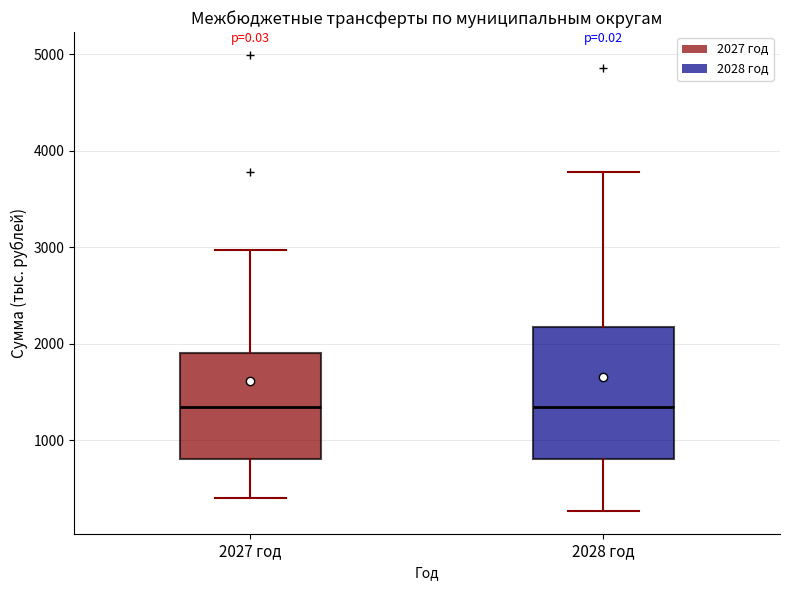

Reading left to right, read every box against the y-axis: the position of its median line, the range the box covers, and the ends of its whiskers. The values are not printed on the chart, so give them approximately, as read against the axis.

2027 год: median 1400, box 800 to 1900, whiskers 400 to 3000
2028 год: median 1400, box 800 to 2200, whiskers 300 to 3800